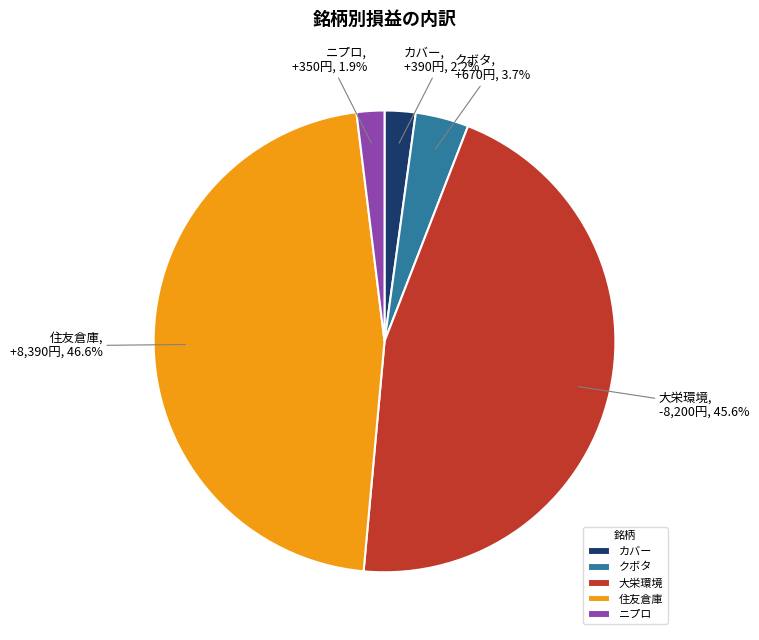

The カバー slice represents 14% of the pie. True or false?

False